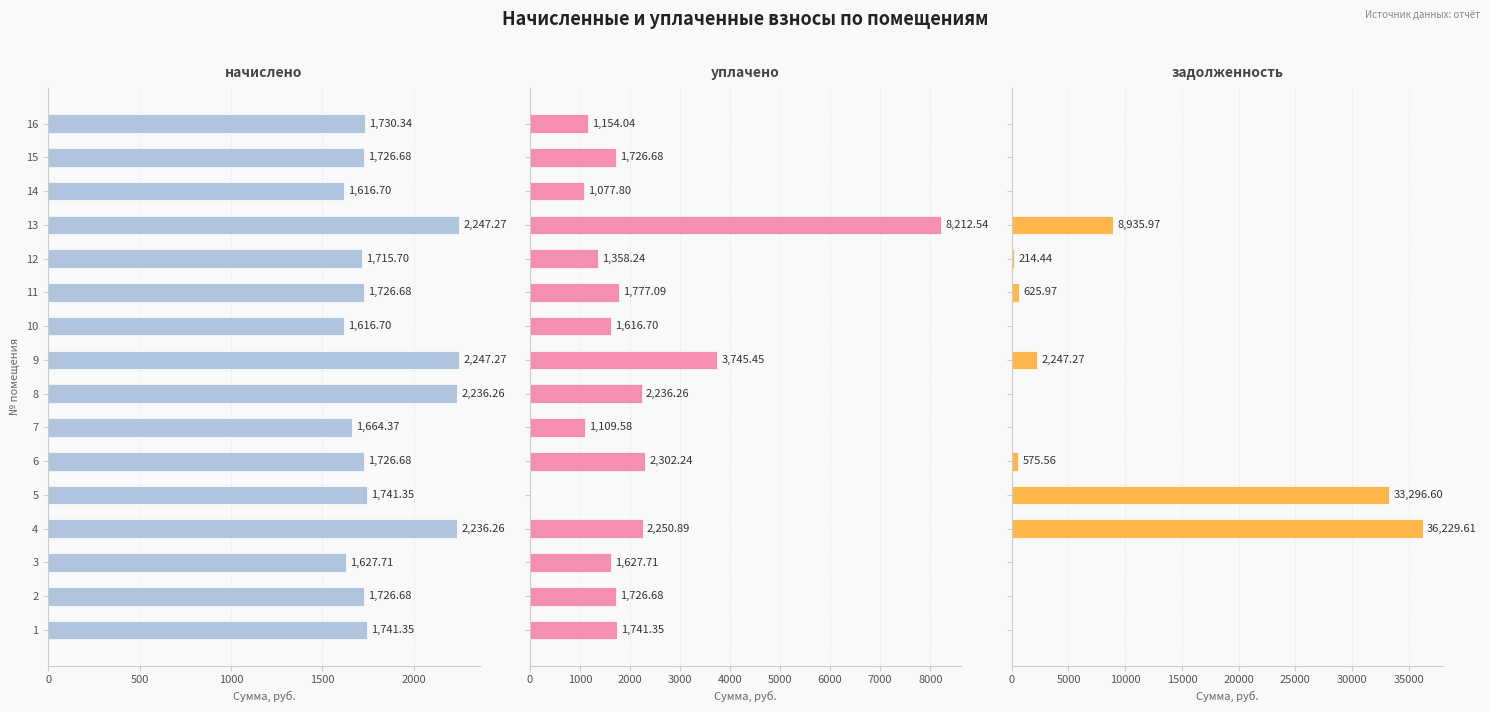

What is the highest value of the уплачено series?

8212.5